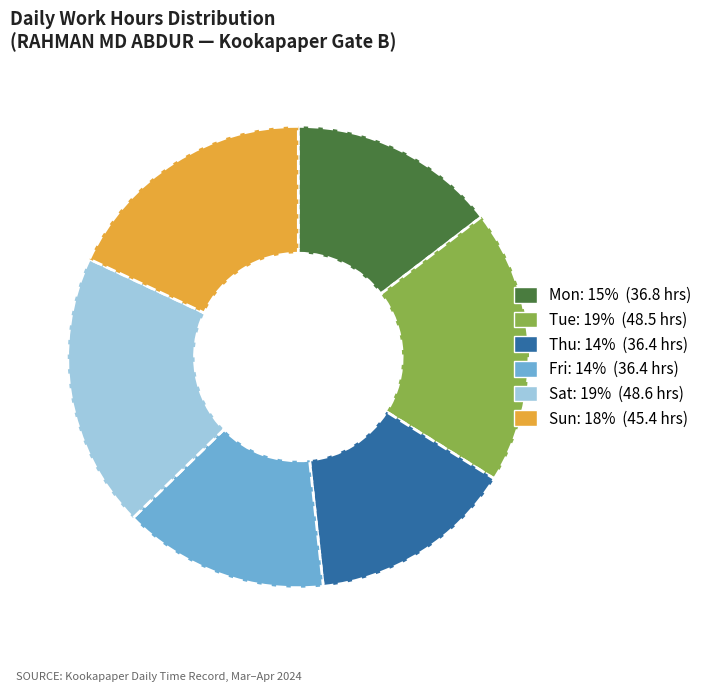

Is there any slice that represents more than half of the pie?

No